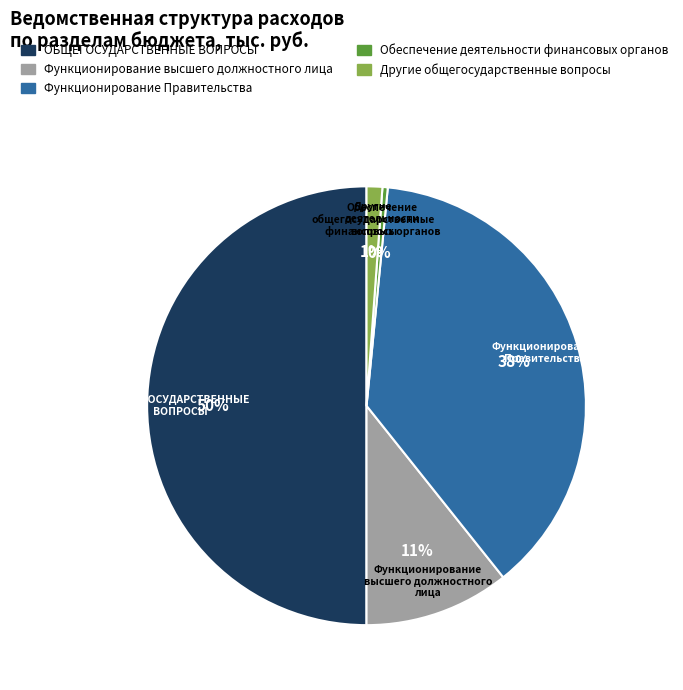

To the nearest percent, what portion does Функционирование Правительства represent?

38%